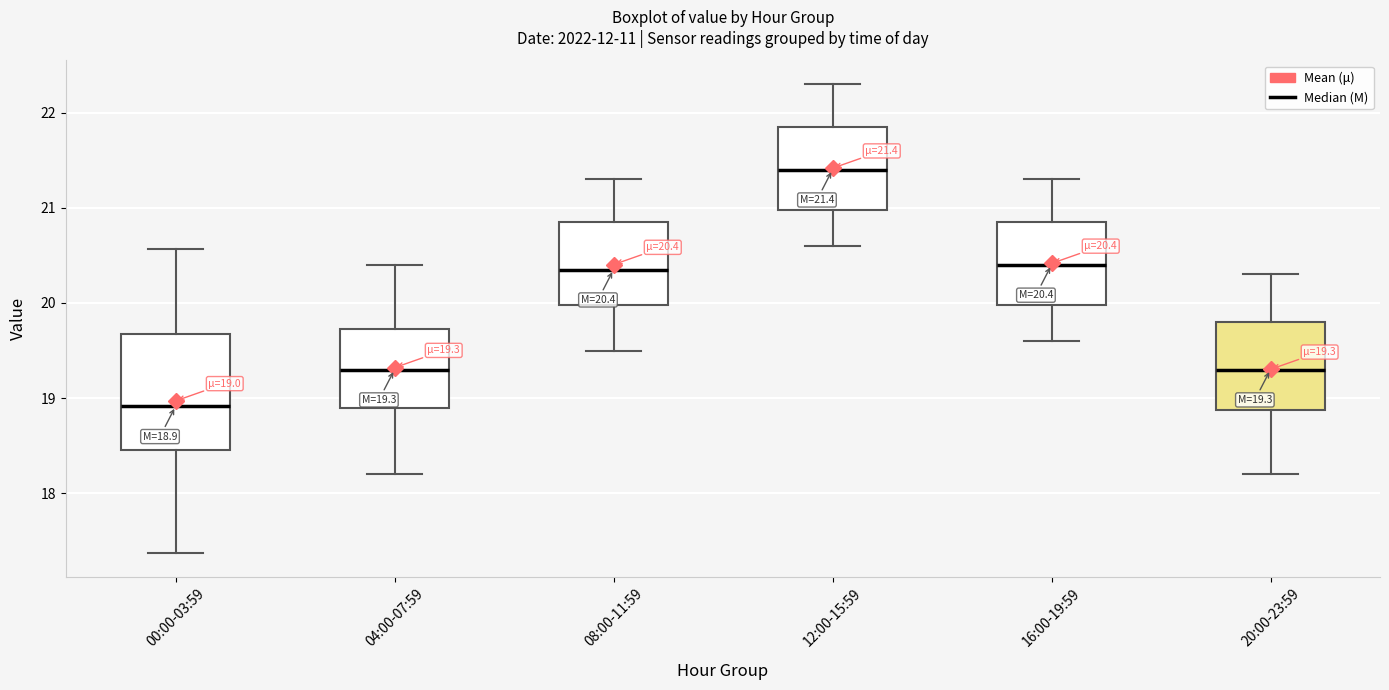

Which box's median line is the highest?

12:00-15:59